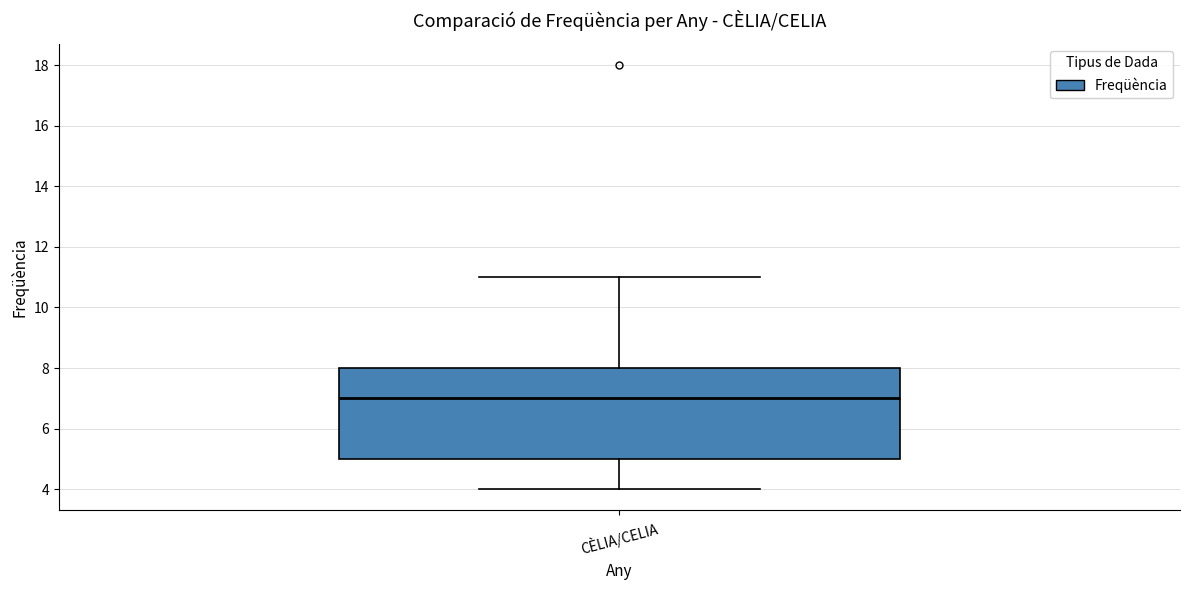

Transcribe this box plot: give where the median line is, the range the box spans, and where the two whiskers end, as read against the y-axis. The values are not printed on the chart, so give them approximately, as read against the axis.

median 7, box 5 to 8, whiskers 4 to 11